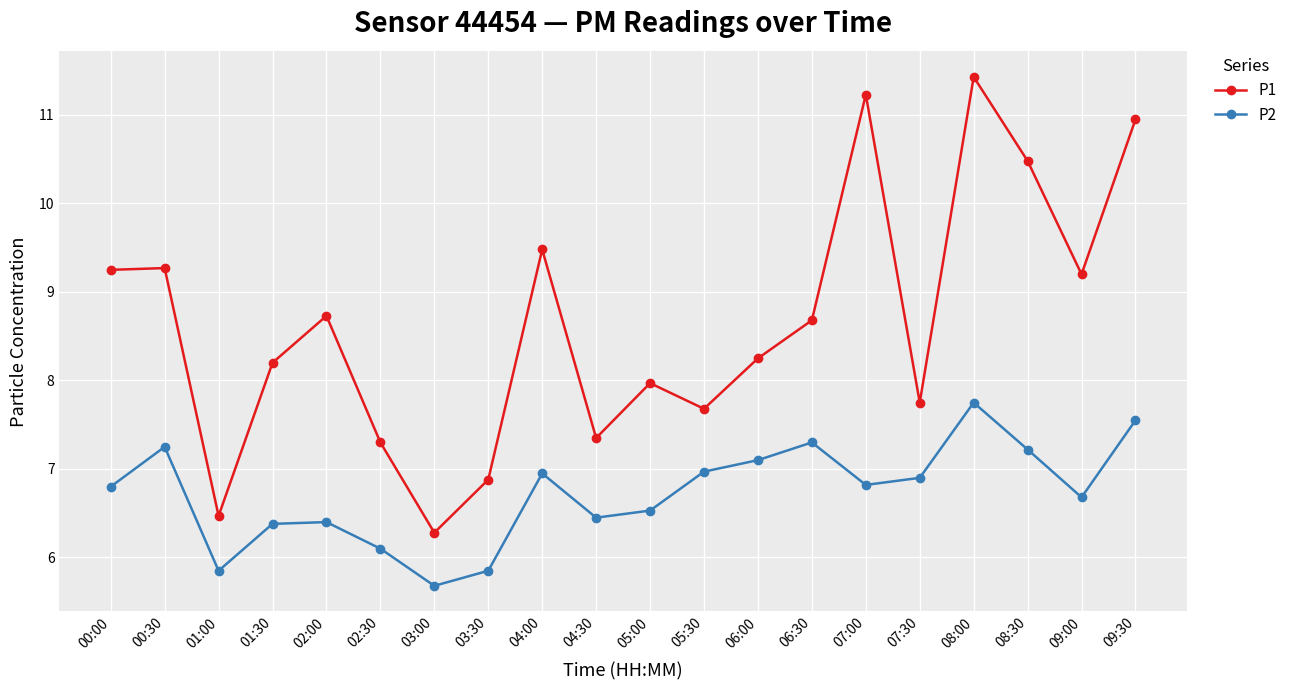

What is the label of the 15th point from the left?

07:00